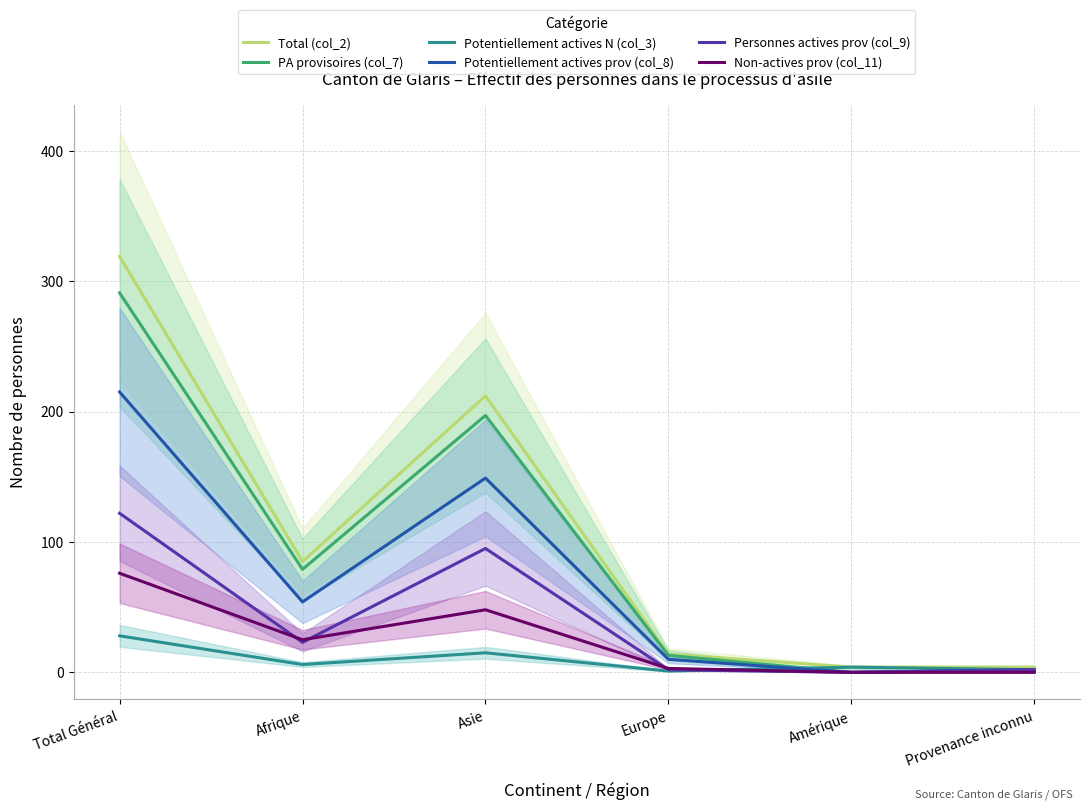

True or false: Non-actives prov (col_11) and Total (col_2) cross at least once.

False